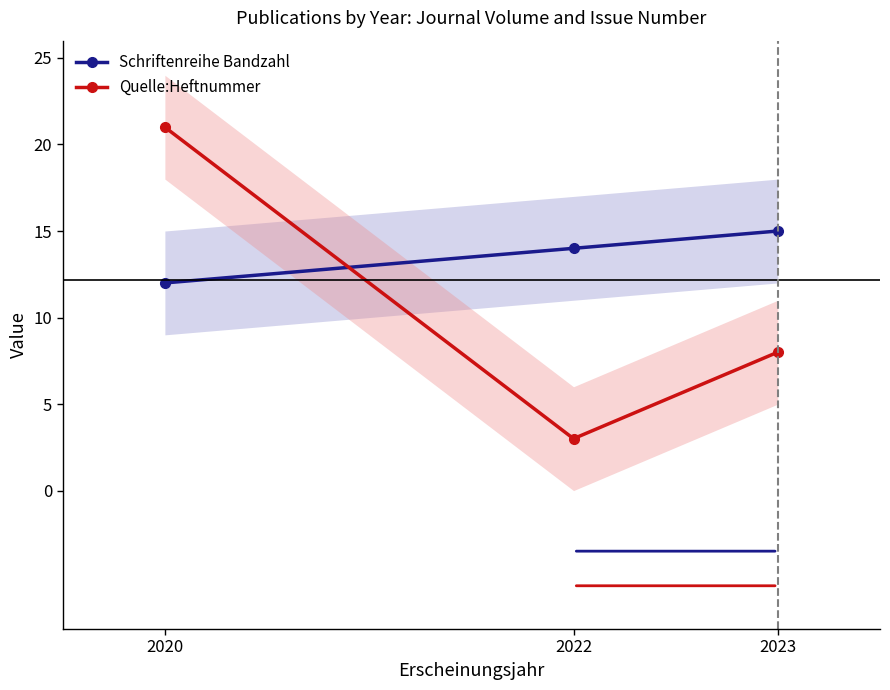

At which category is the sum across all series the highest?

2020